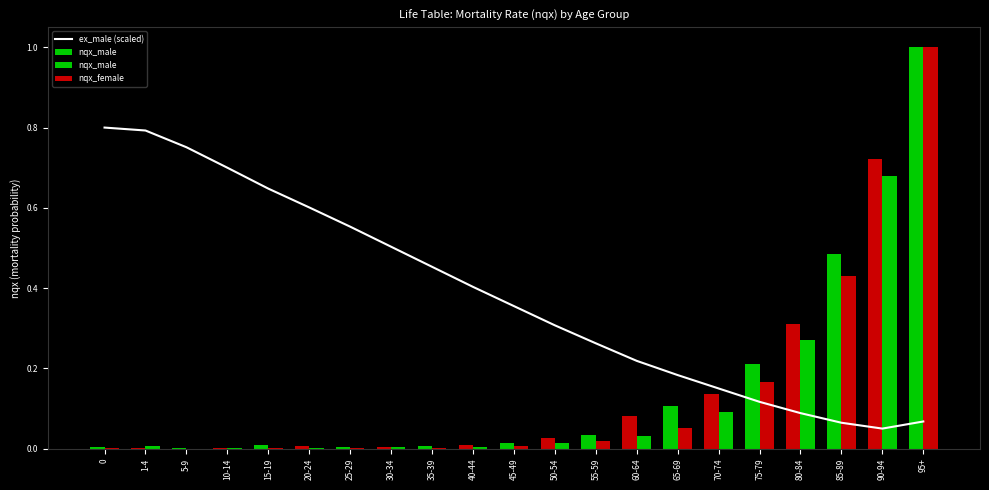

Is it true that nqx_female equals 0.0 at 0?

True